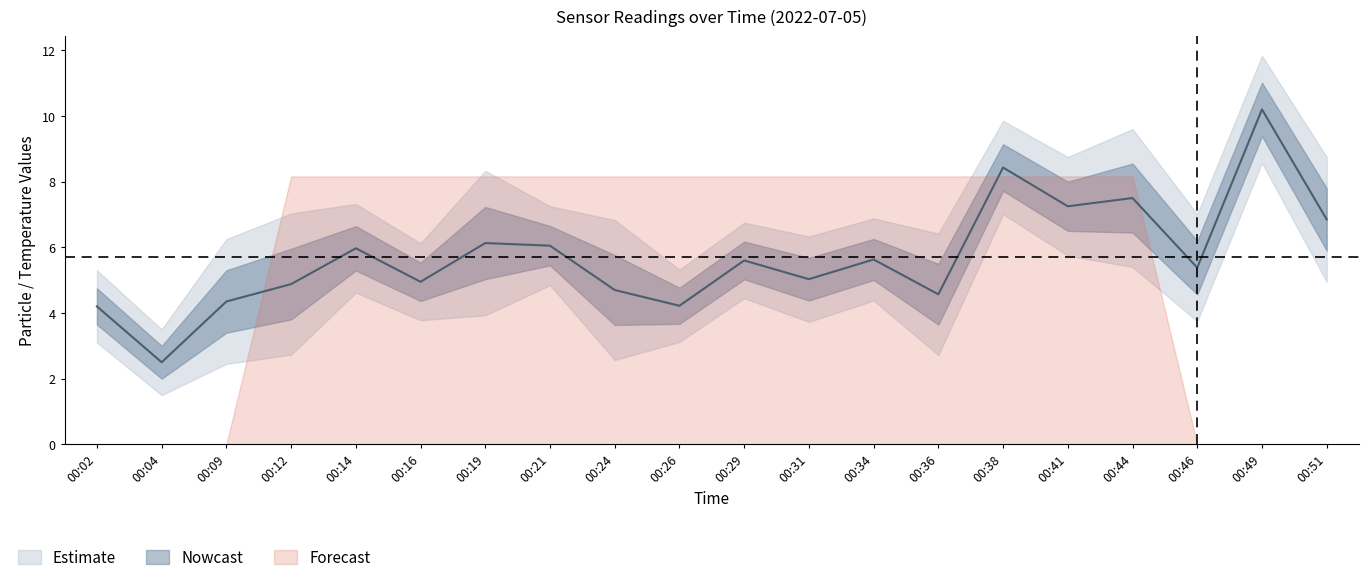

What is the total value across all series at 00:19?

21.9